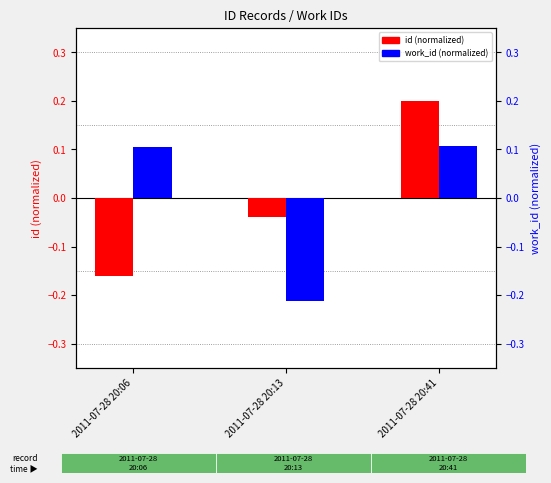

What is the value of the work_id (normalized) bar at the 1st from the left?

0.1